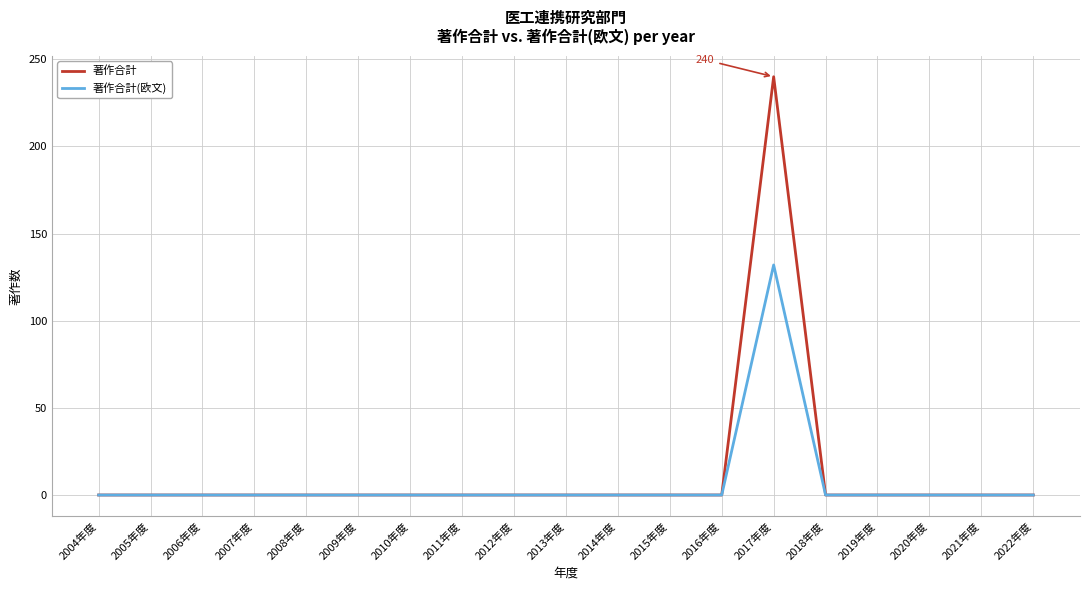

What position from the left is 2010年度?

7